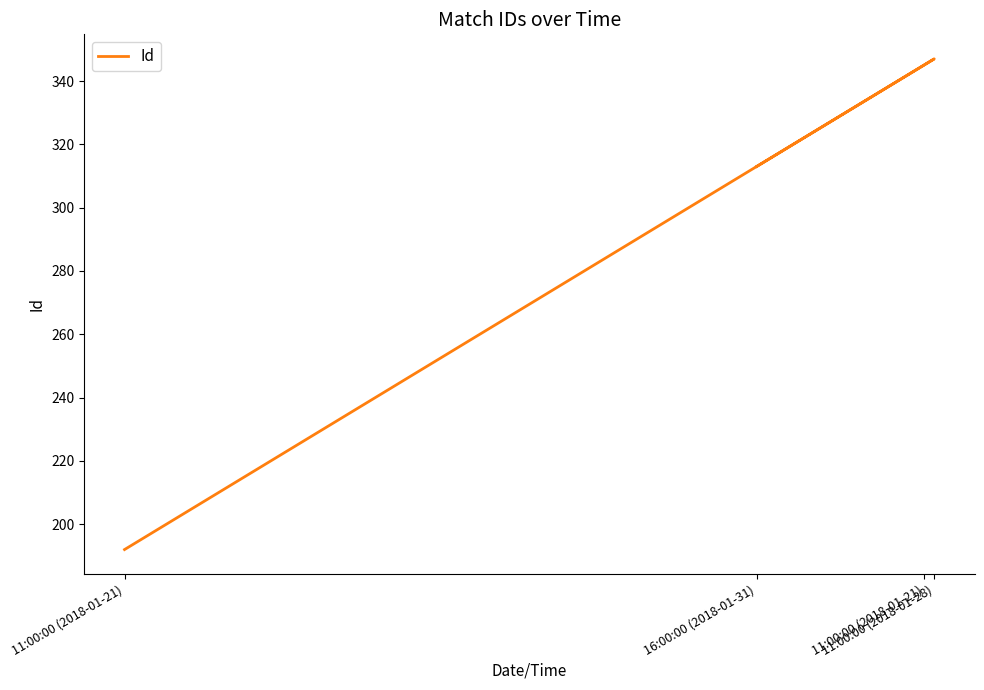

Which label corresponds to the largest value in the chart?

11:00:00 (2018-01-28)